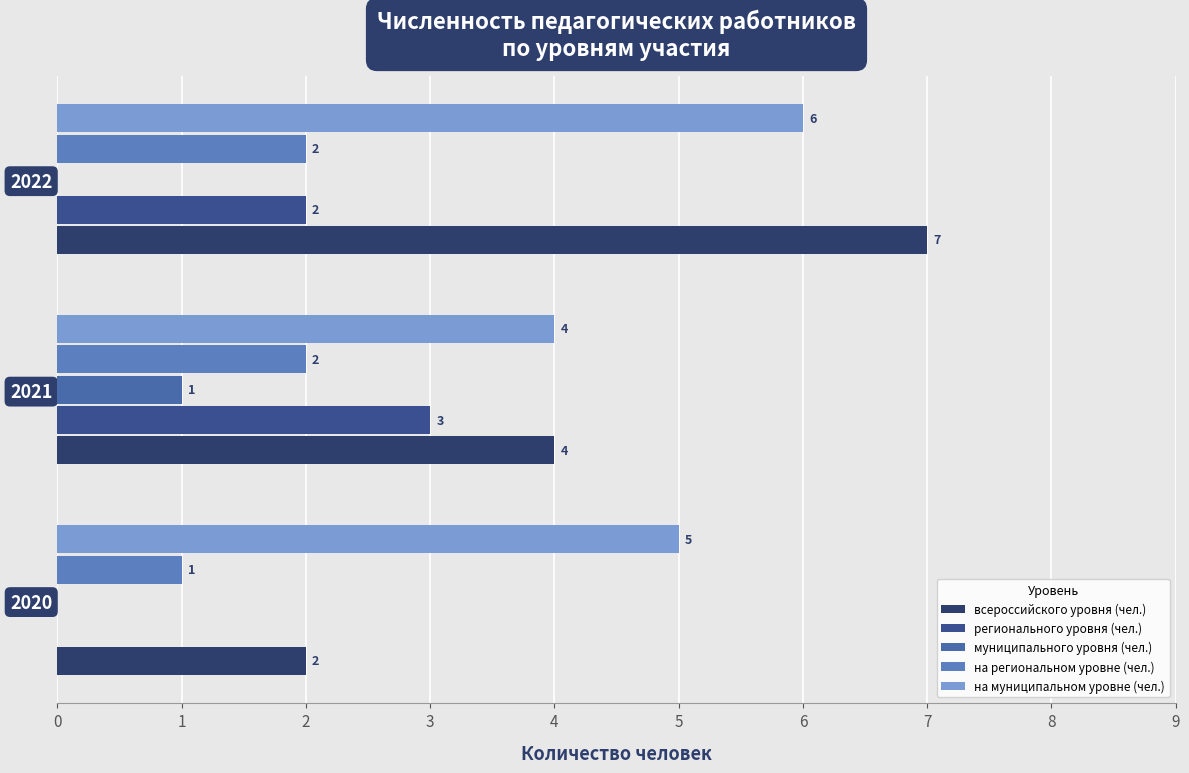

What are all the series names shown in the legend?

всероссийского уровня (чел.), регионального уровня (чел.), муниципального уровня (чел.), на региональном уровне (чел.), на муниципальном уровне (чел.)